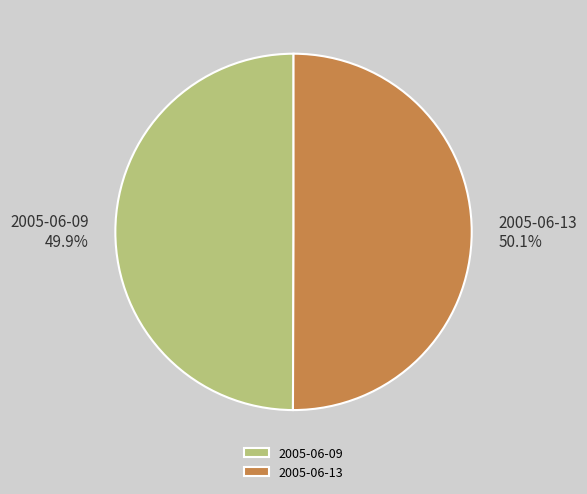

To the nearest percent, what portion does 2005-06-13 represent?

50%